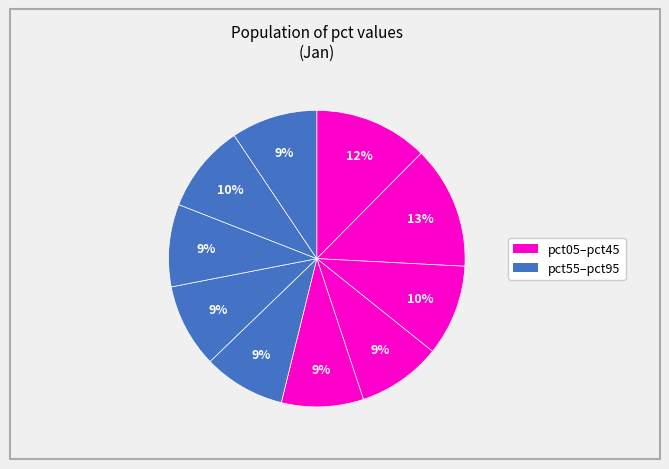

How many segments does this pie chart have?

10